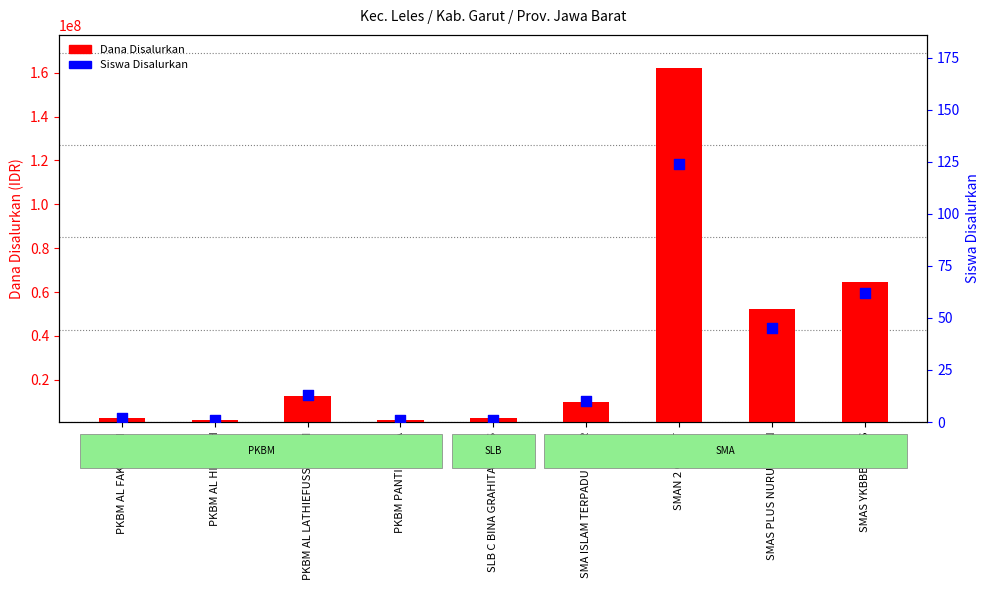

What are all the series names shown in the legend?

Dana Disalurkan, Siswa Disalurkan